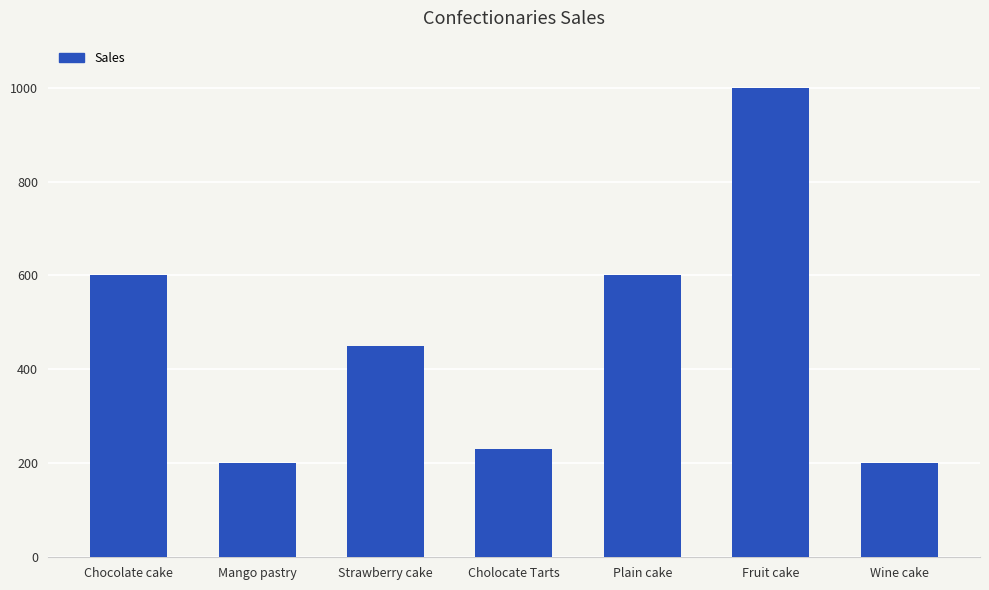

Which has a higher value, Fruit cake or Wine cake?

Fruit cake